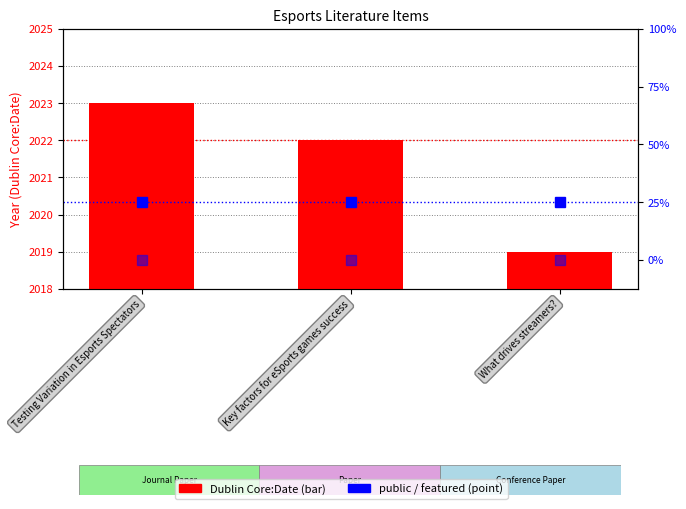

How many groups of bars are there?

3